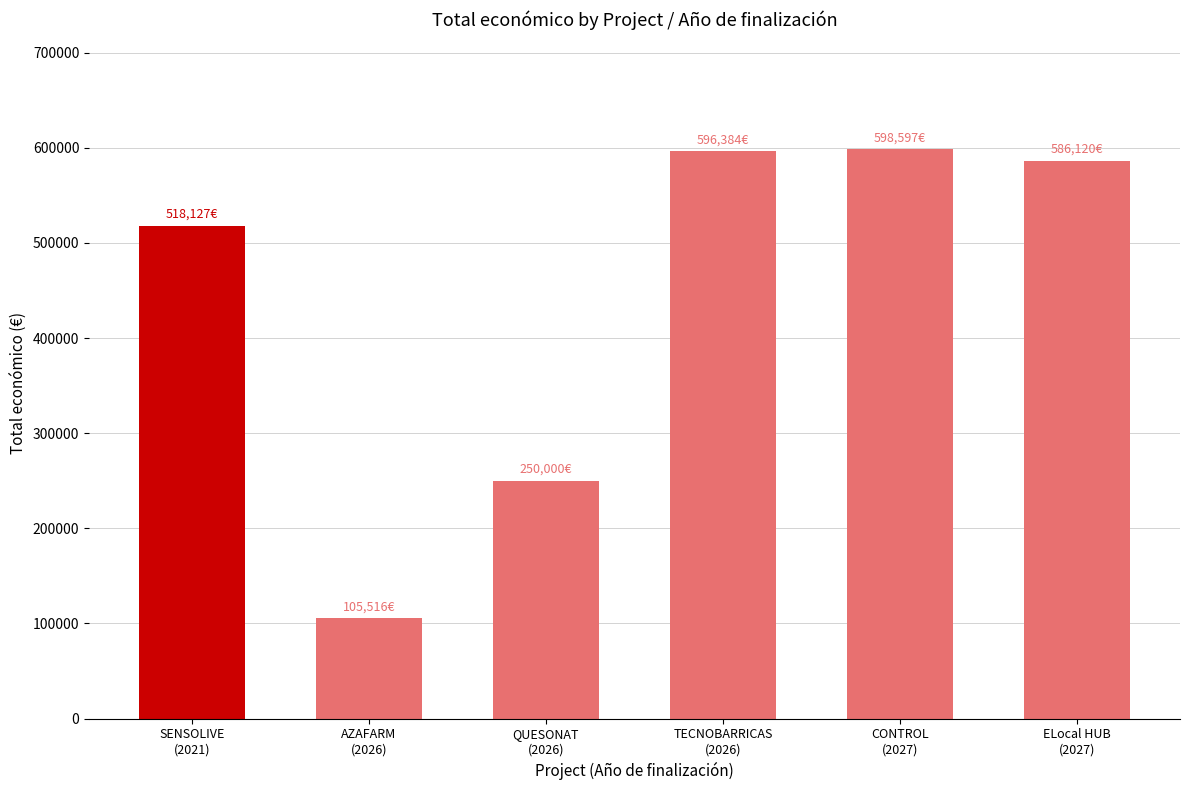

Where is the data nearest to the value 352056?

QUESONAT
(2026)